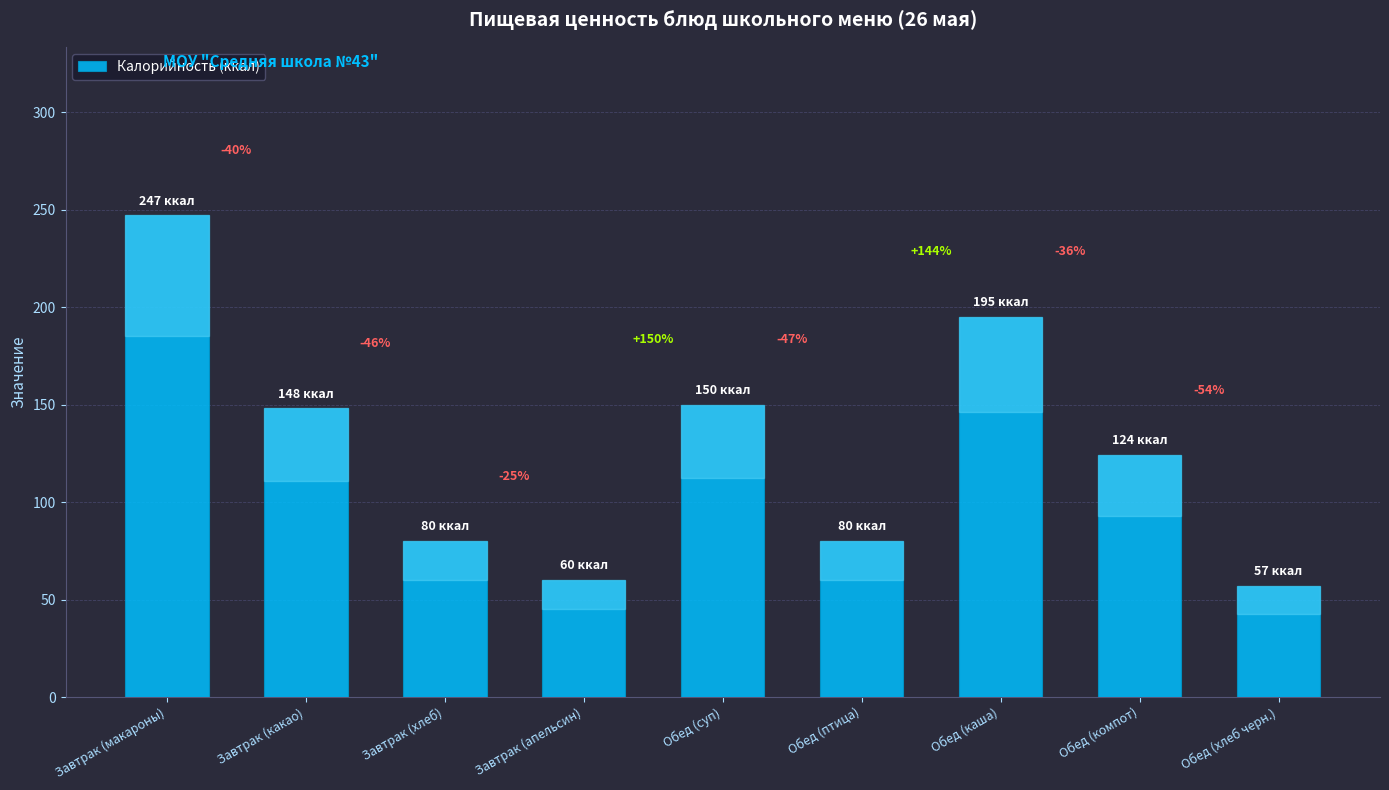

Approximately how many times larger is the value at Завтрак (какао) compared to Обед (хлеб черн.)?

2.6